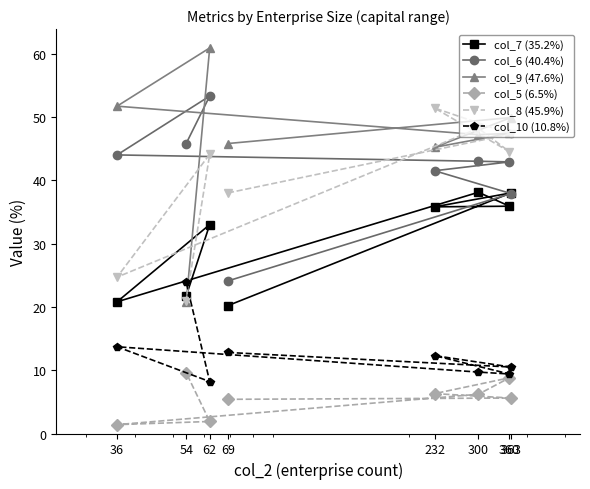

What are all the series names shown in the legend?

col_7 (35.2%), col_6 (40.4%), col_9 (47.6%), col_5 (6.5%), col_8 (45.9%), col_10 (10.8%)